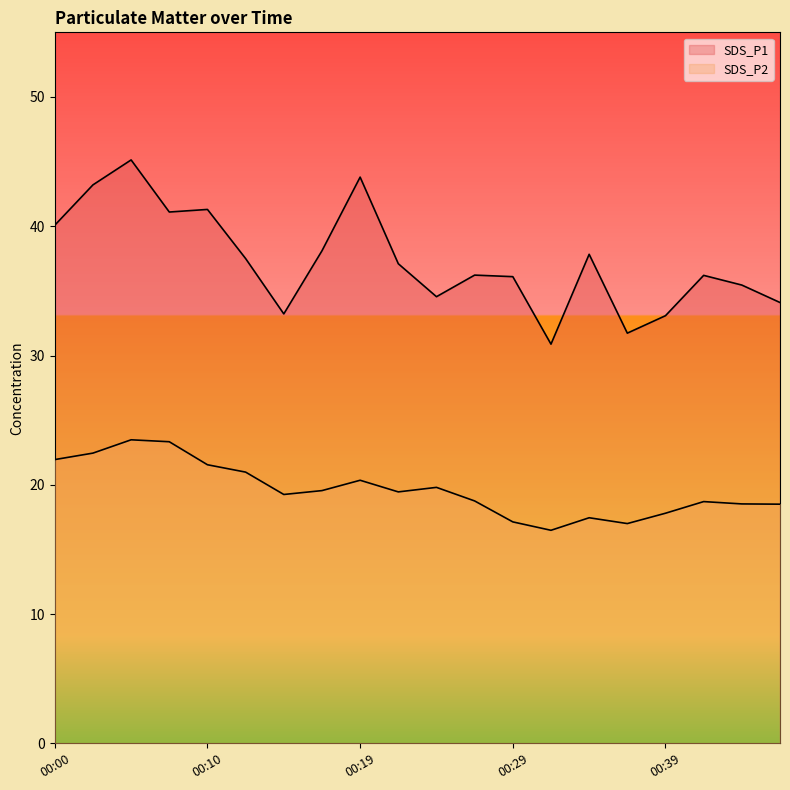

At which category is the sum across all series the highest?

00:05